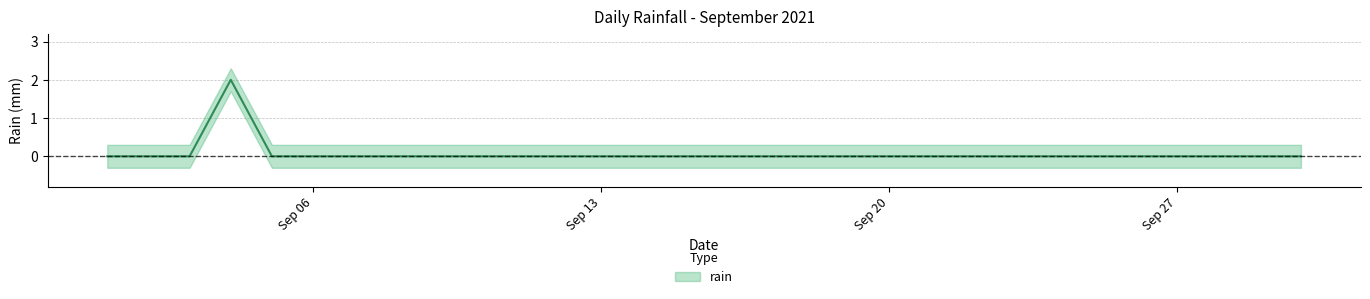

Where is the data nearest to the value 1?

2021-09-01